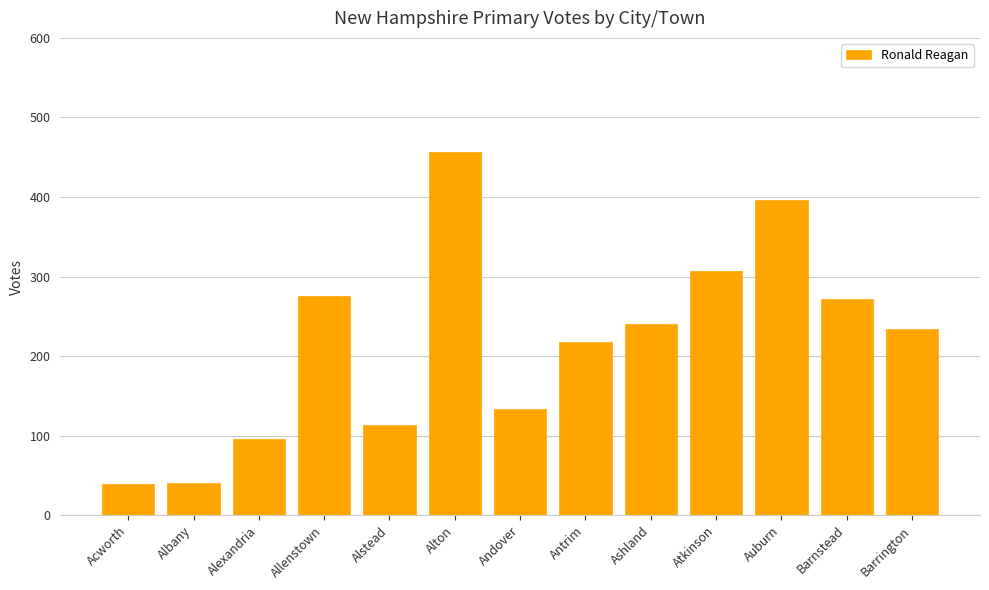

What is the smallest value displayed?

39